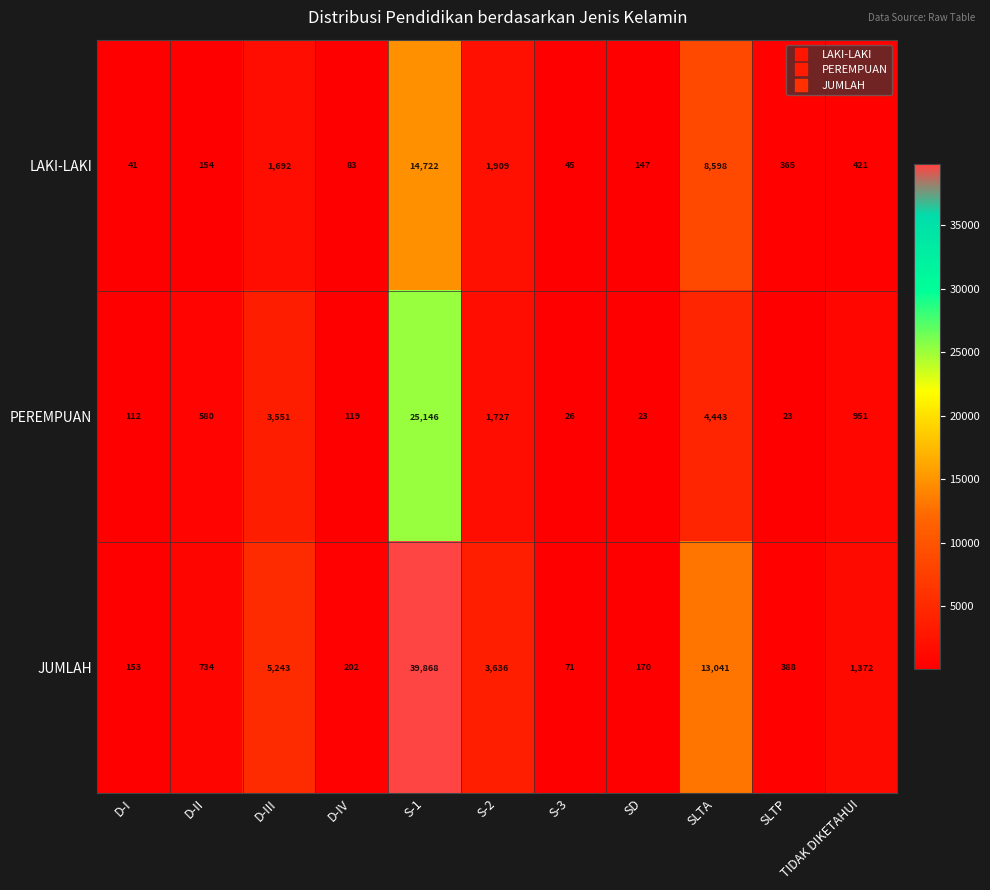

What is the difference between the maximum and second lowest values in the JUMLAH series?

39715